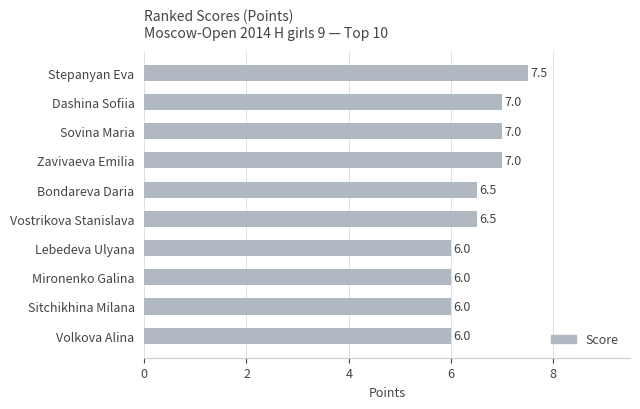

What is the difference between the second highest and second lowest values?

1.0